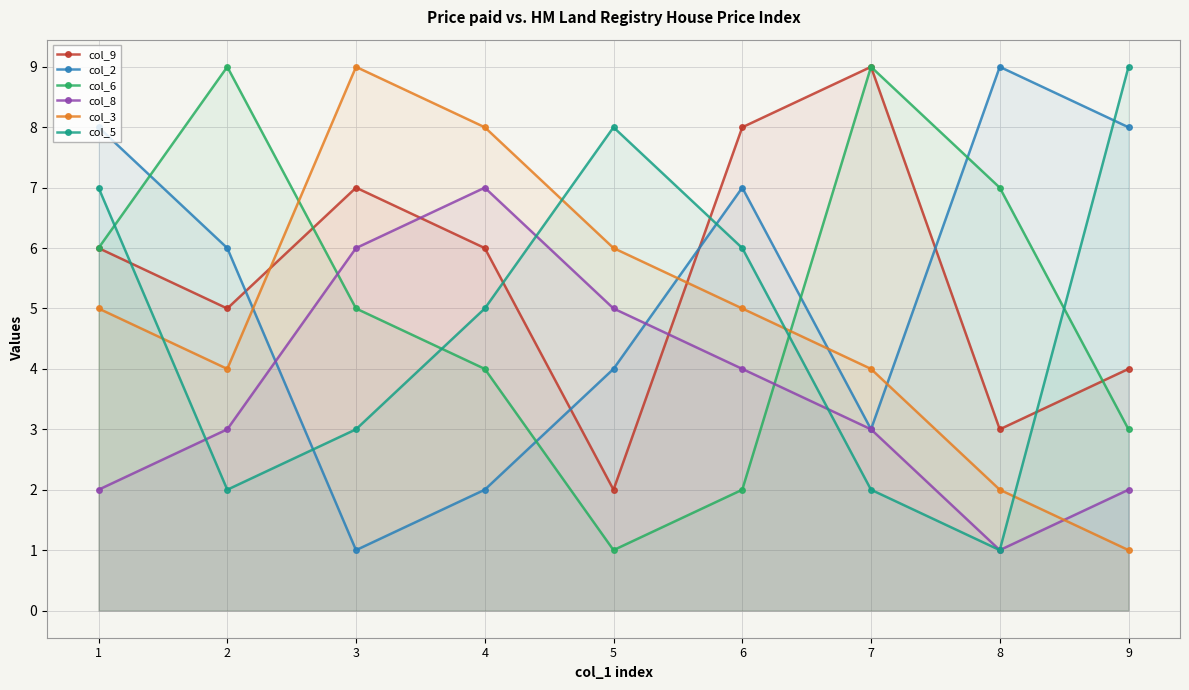

Reading right to left, transcribe all the data shown in this chart.

col_9: 9=4	8=3	7=9	6=8	5=2	4=6	3=7	2=5	1=6
col_2: 9=8	8=9	7=3	6=7	5=4	4=2	3=1	2=6	1=8
col_6: 9=3	8=7	7=9	6=2	5=1	4=4	3=5	2=9	1=6
col_8: 9=2	8=1	7=3	6=4	5=5	4=7	3=6	2=3	1=2
col_3: 9=1	8=2	7=4	6=5	5=6	4=8	3=9	2=4	1=5
col_5: 9=9	8=1	7=2	6=6	5=8	4=5	3=3	2=2	1=7